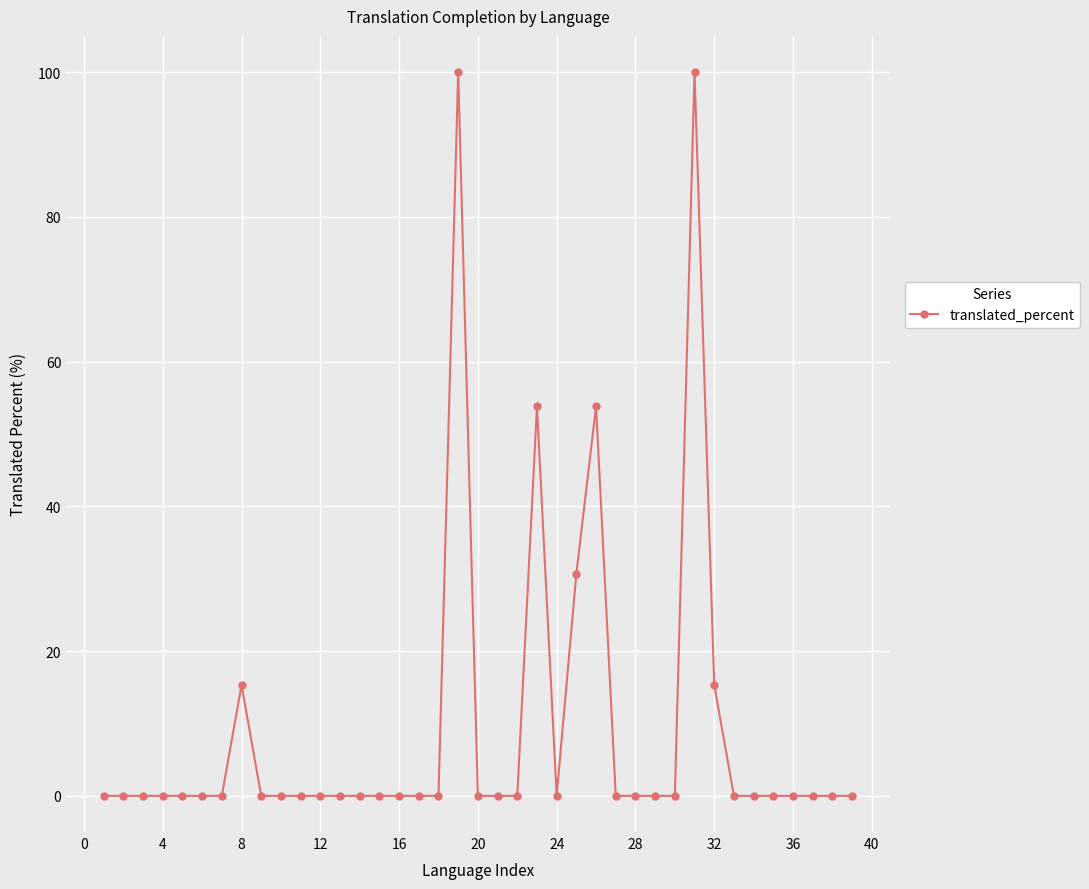

What is the difference between the maximum and minimum values?

100.0